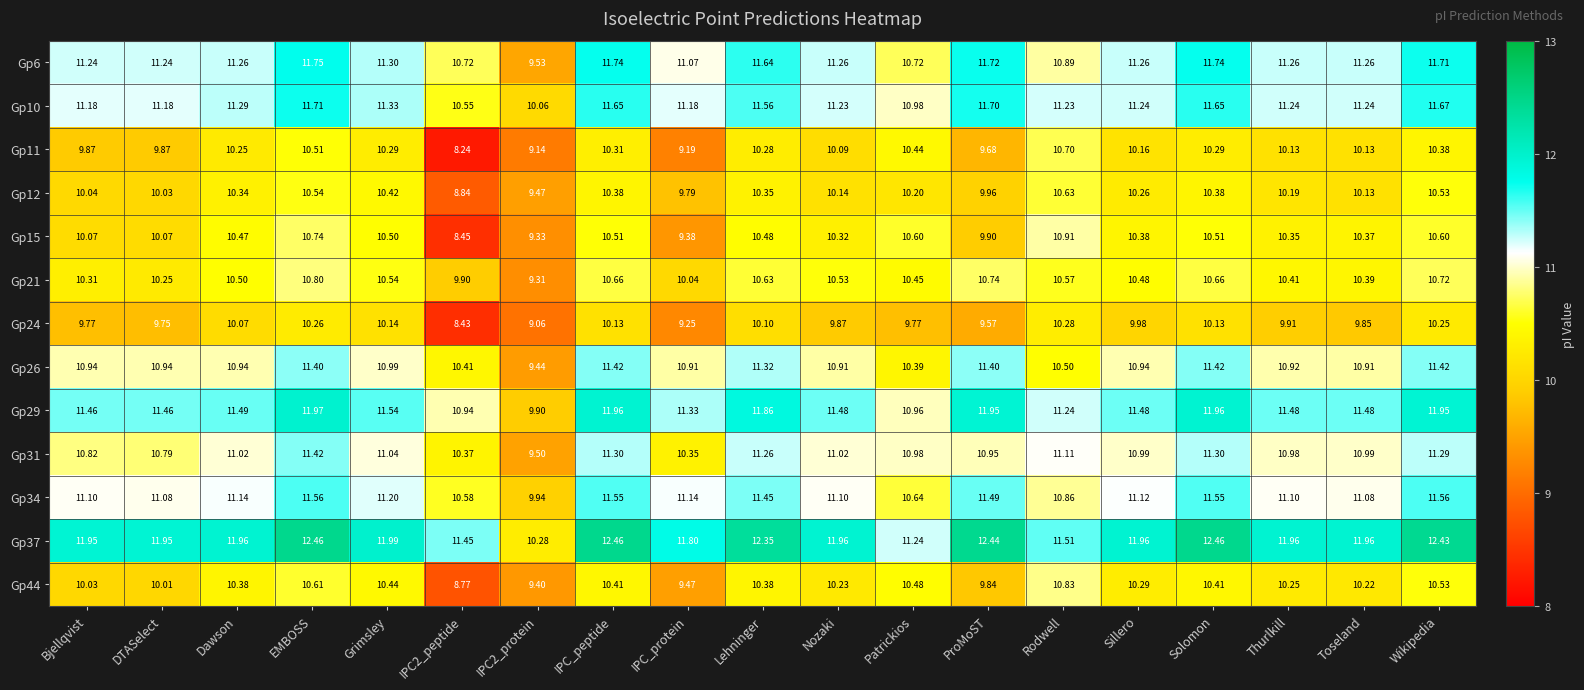

At which category is the sum across all series the highest?

EMBOSS